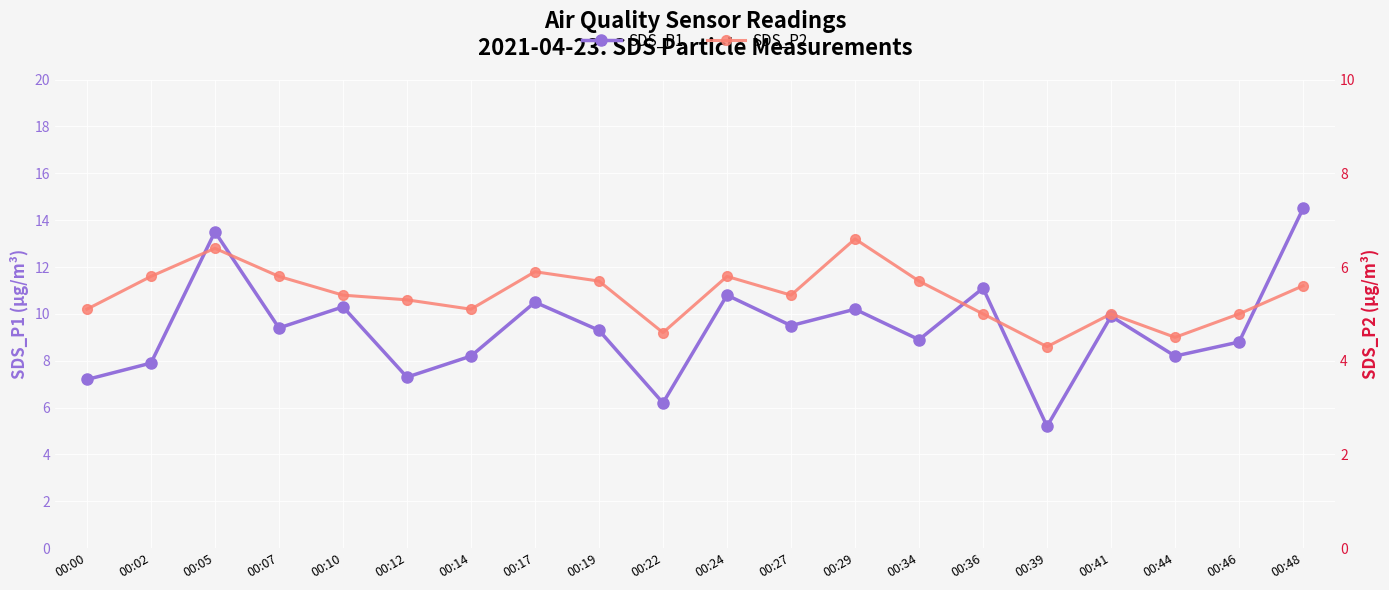

How many series are shown in this chart?

2